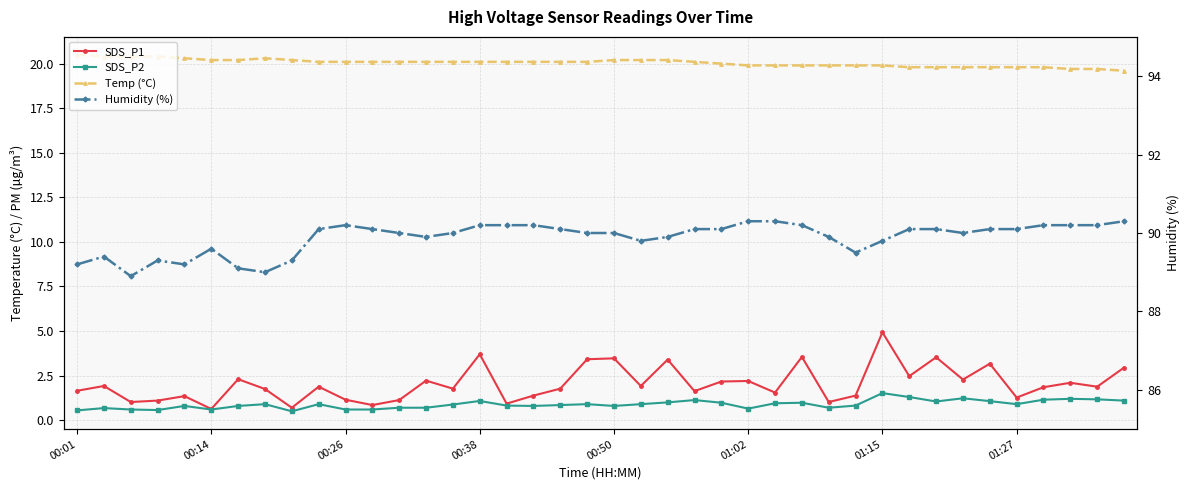

The Humidity (%) series shows 90.1 at 9. True or false?

True